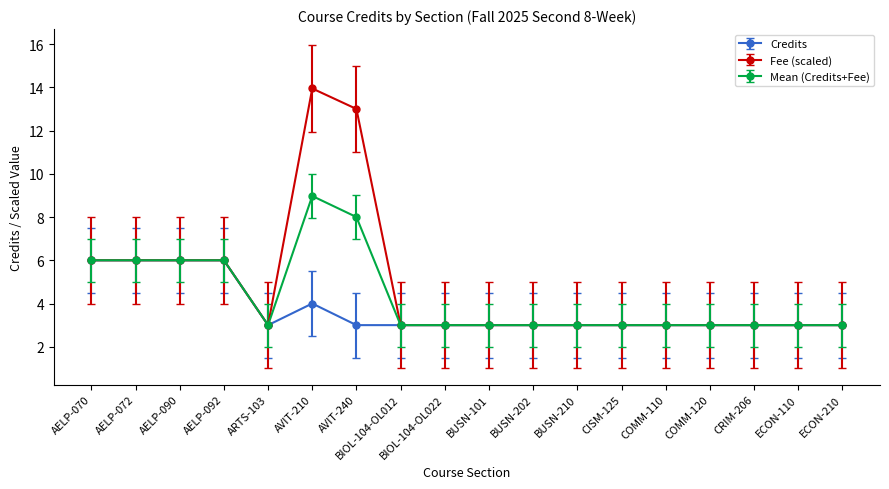

What is the maximum value shown in the chart?

13.9